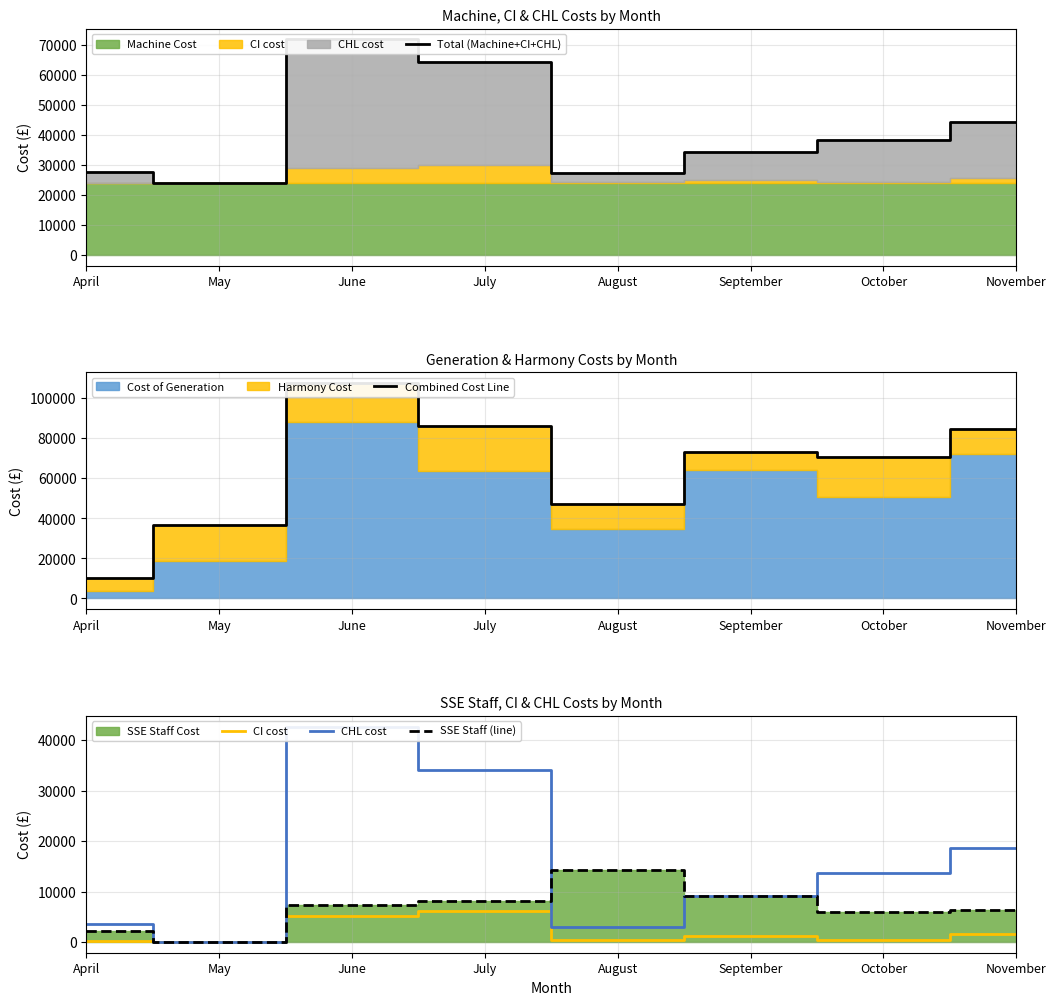

What is the total value across all series at August?

92180.5